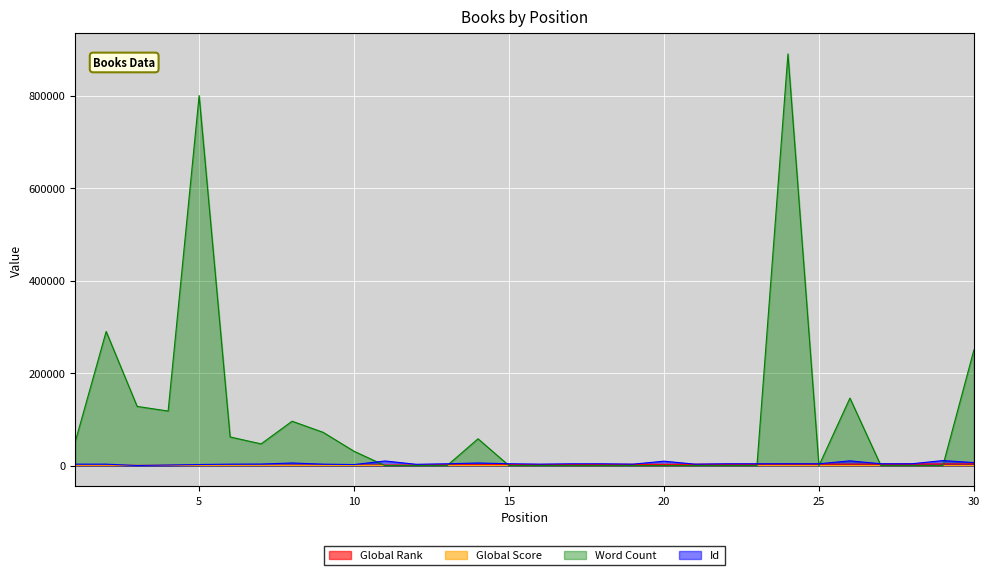

What is the spread (max minus min) of values at 13?

3989